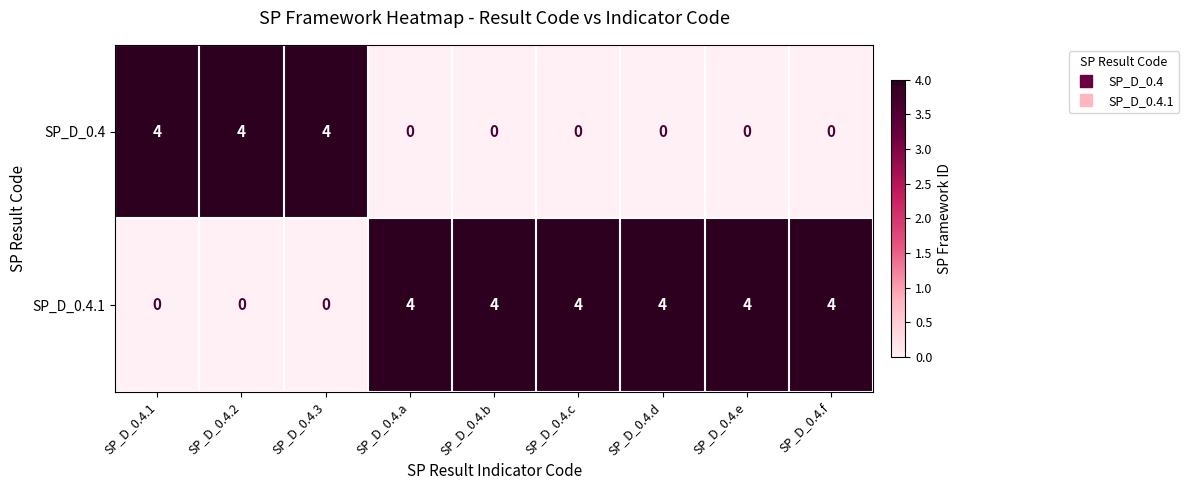

The value of SP_D_0.4.1 at SP_D_0.4.2 is 0. True or false?

True